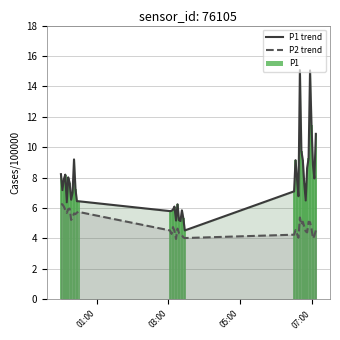

What are all the series names shown in the legend?

P1 trend, P2 trend, P1